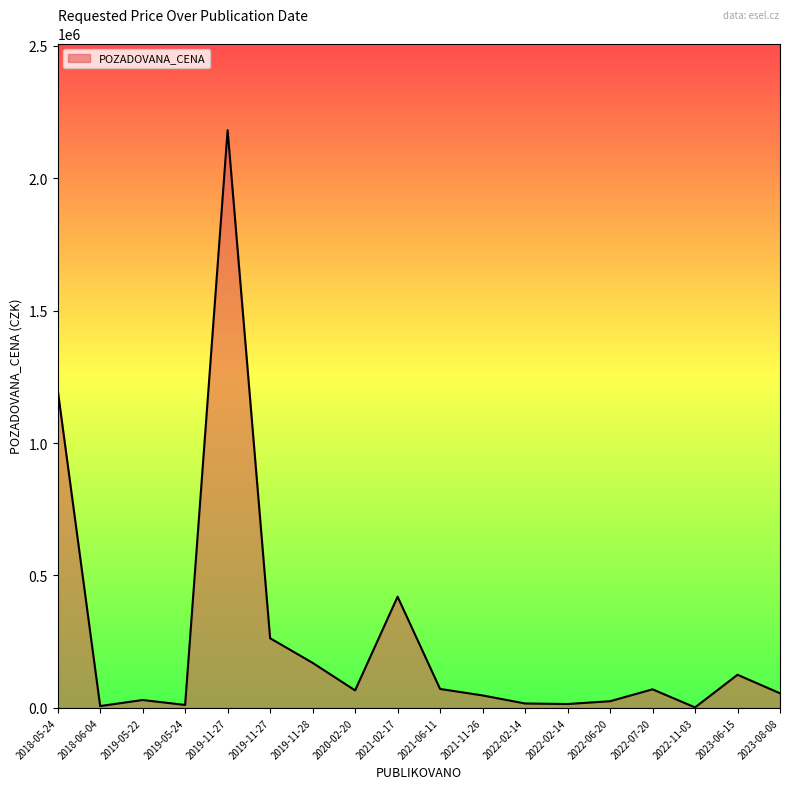

Which category has the highest value across all series?

2019-11-27